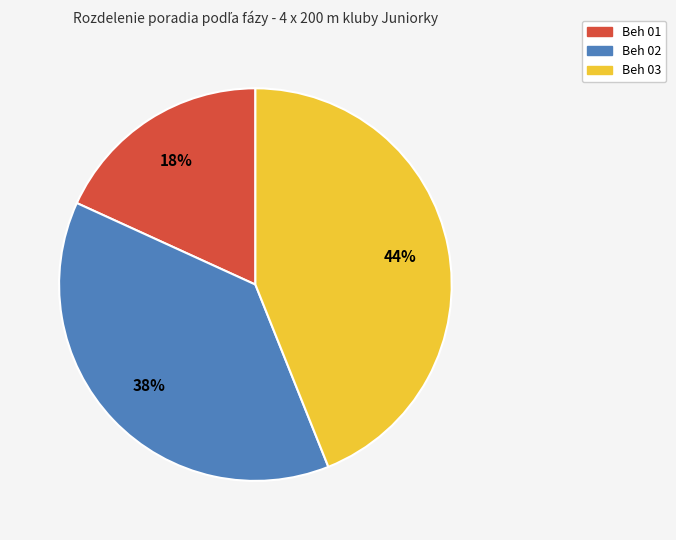

To the nearest percent, what is the difference between the largest and smallest slice percentages?

26%